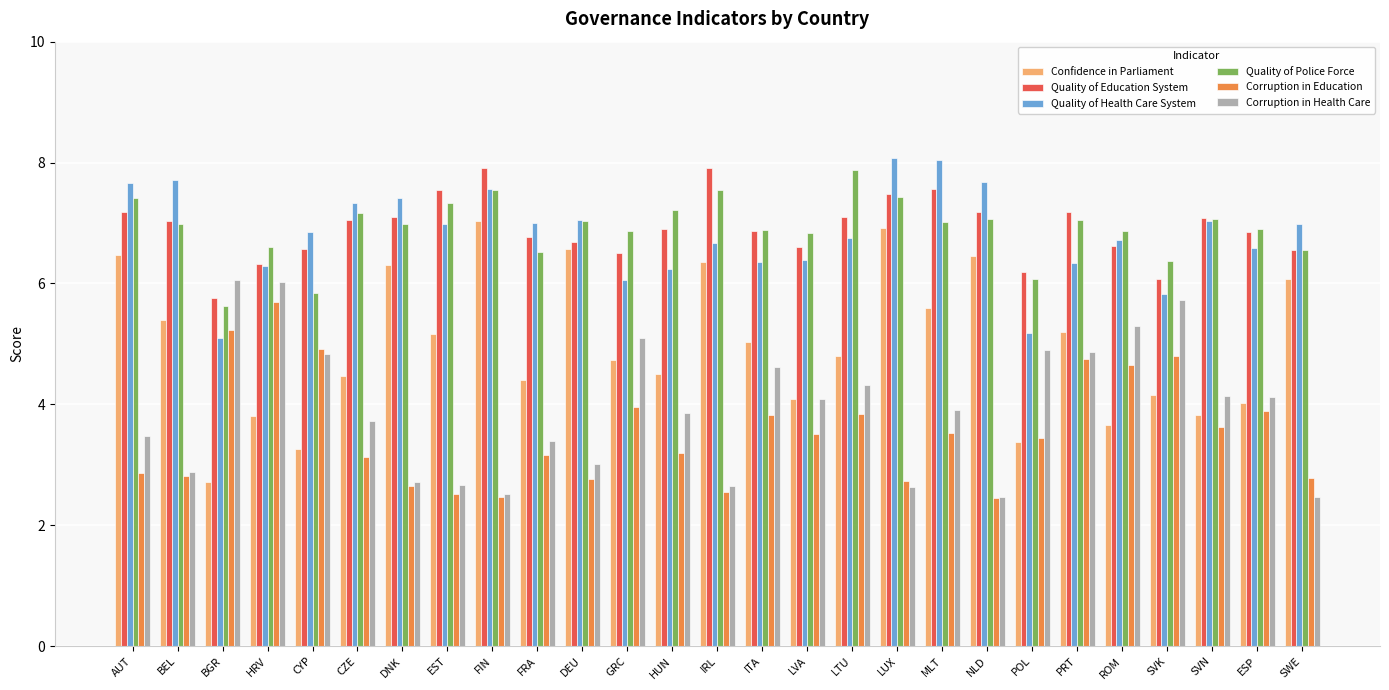

What is the lowest value of the Corruption in Education series?

2.4